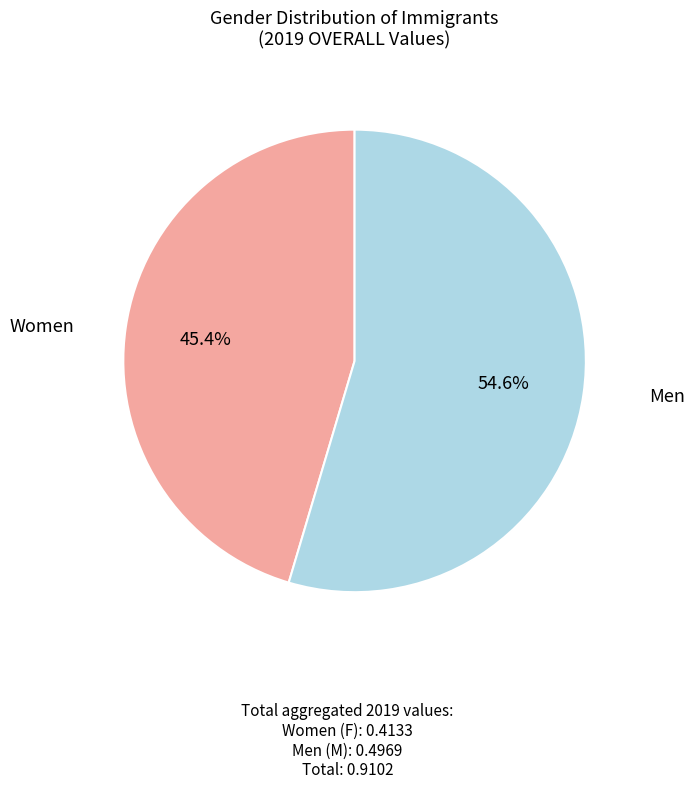

Is there a majority slice in this chart?

Yes